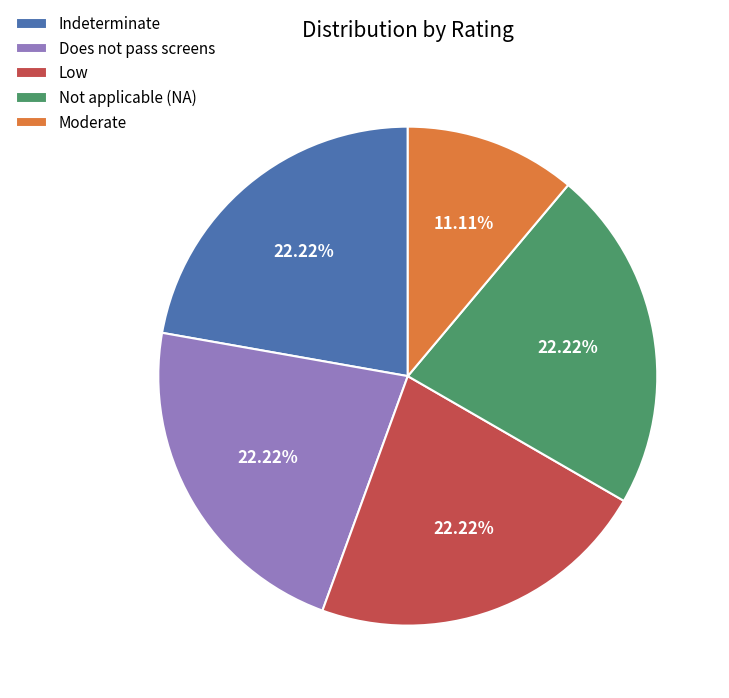

Between Low and Moderate, which is larger?

Low